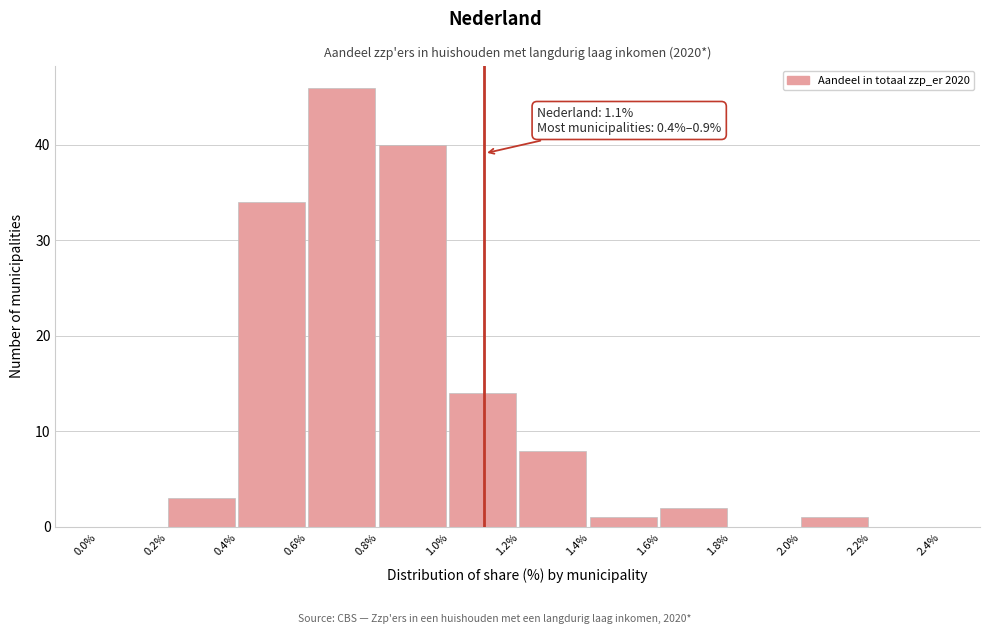

Which range on the x-axis has the tallest bar?

0.6% to 0.8%